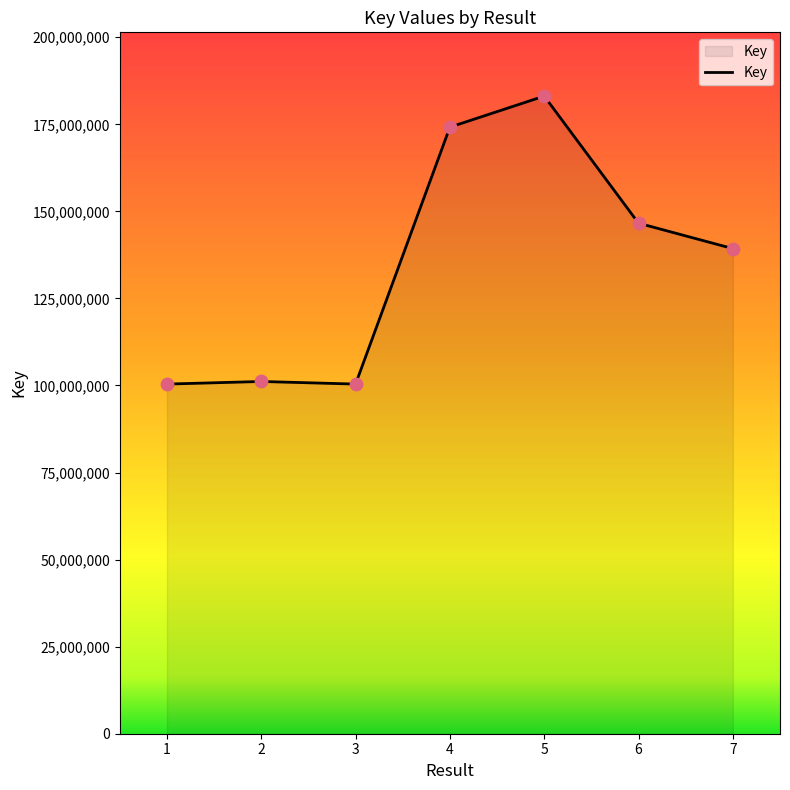

Between 3 and 4, which is larger?

4